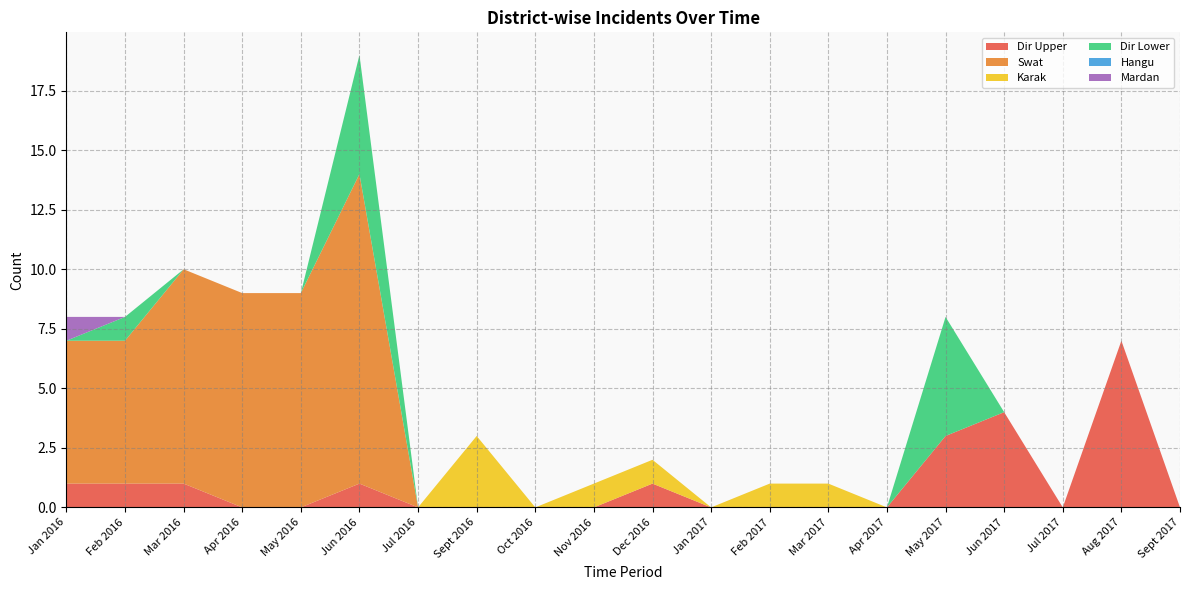

Reading left to right, list all the values displayed in this chart.

Dir Upper: 1	1	1	0	0	1	0	0	0	0	1	0	0	0	0	3	4	0	7	0
Swat: 6	6	9	9	9	13	0	0	0	0	0	0	0	0	0	0	0	0	0	0
Karak: 0	0	0	0	0	0	0	3	0	1	1	0	1	1	0	0	0	0	0	0
Dir Lower: 0	1	0	0	0	5	0	0	0	0	0	0	0	0	0	5	0	0	0	0
Hangu: 0	0	0	0	0	0	0	0	0	0	0	0	0	0	0	0	0	0	0	0
Mardan: 1	0	0	0	0	0	0	0	0	0	0	0	0	0	0	0	0	0	0	0